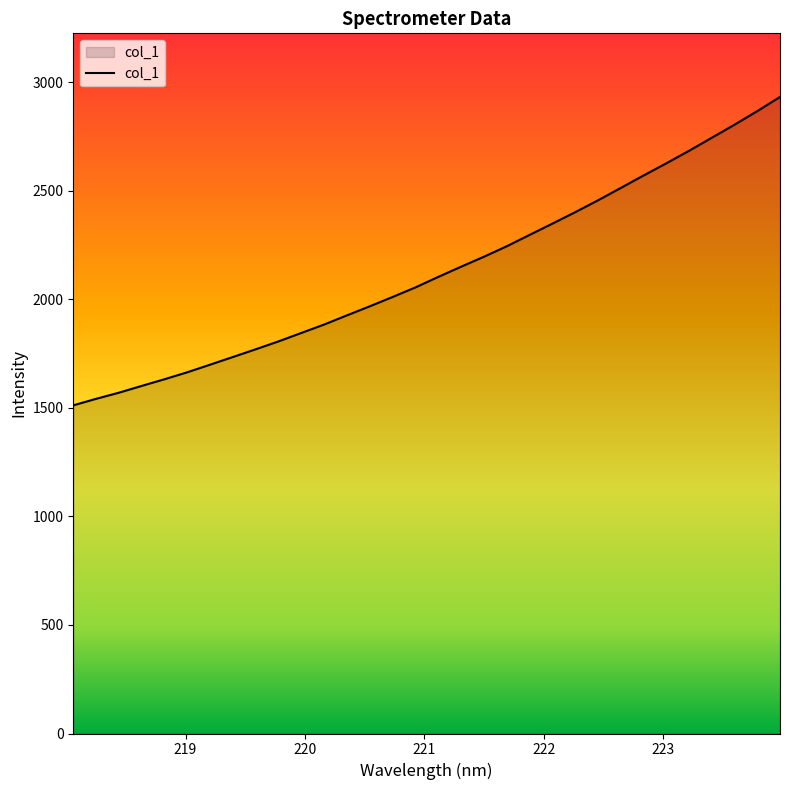

What is the difference between the maximum and minimum values?

1420.4